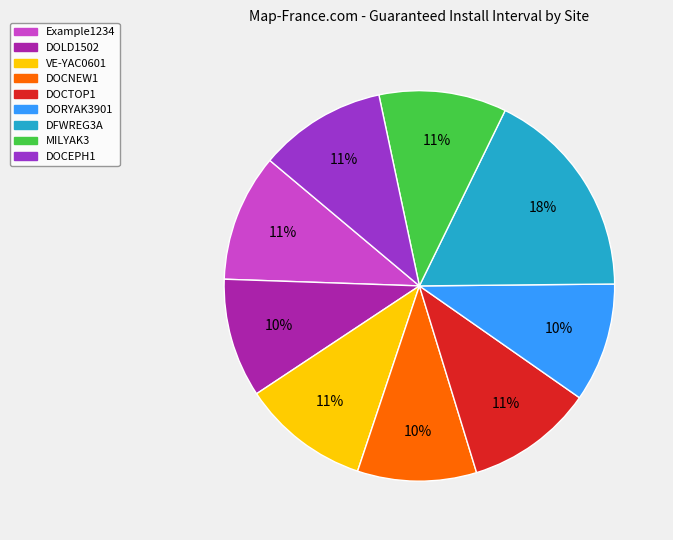

Which category has the biggest portion of the pie?

DFWREG3A